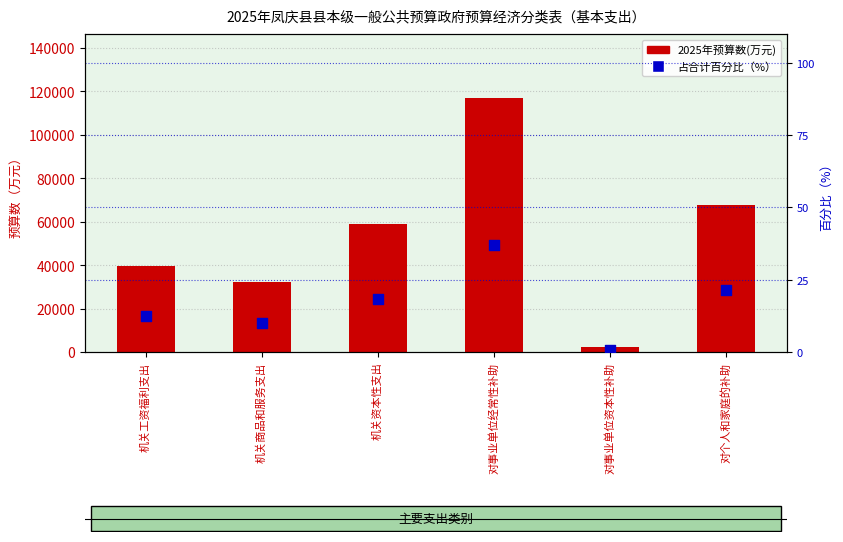

What is the total value across all series at 对事业单位经常性补助?

117201.9